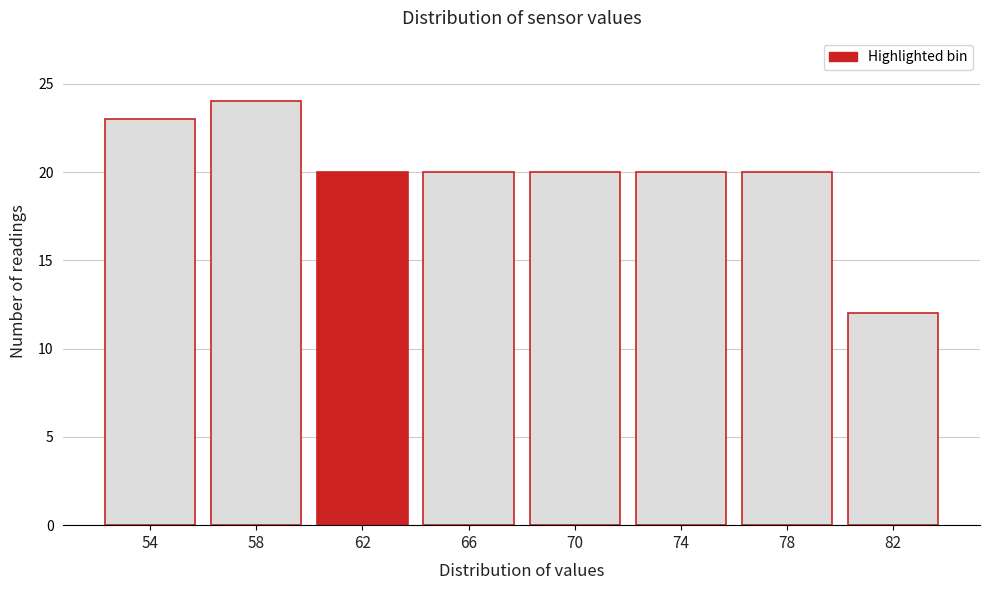

Reading right to left, transcribe all the data shown in this chart.

12	20	20	20	20	20	24	23